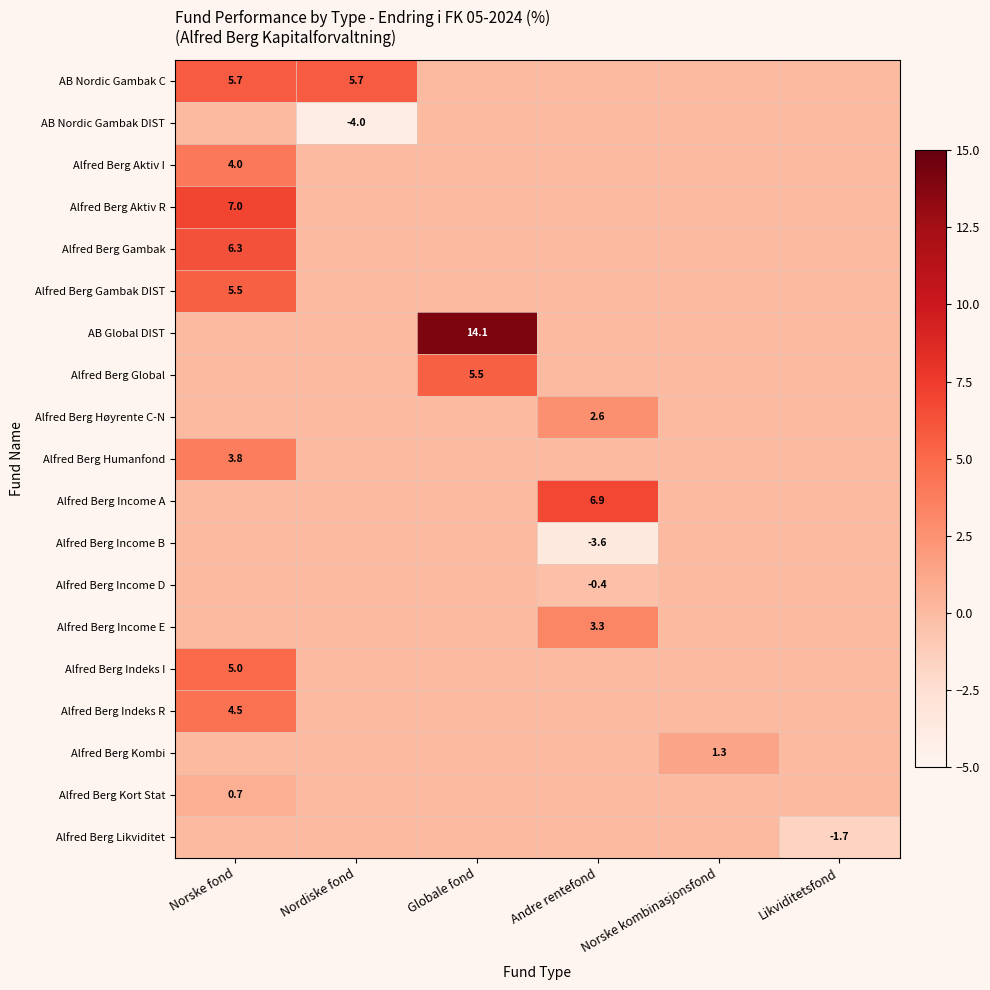

The value of Alfred Berg Indeks R at Norske fond is 4.5. True or false?

True